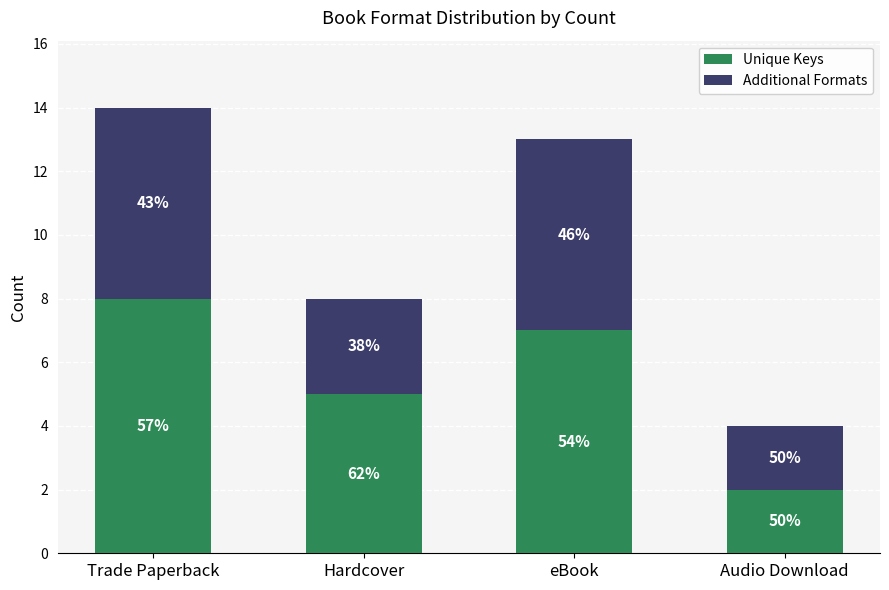

List the series in order of their peak value, highest first.

Unique Keys, Additional Formats